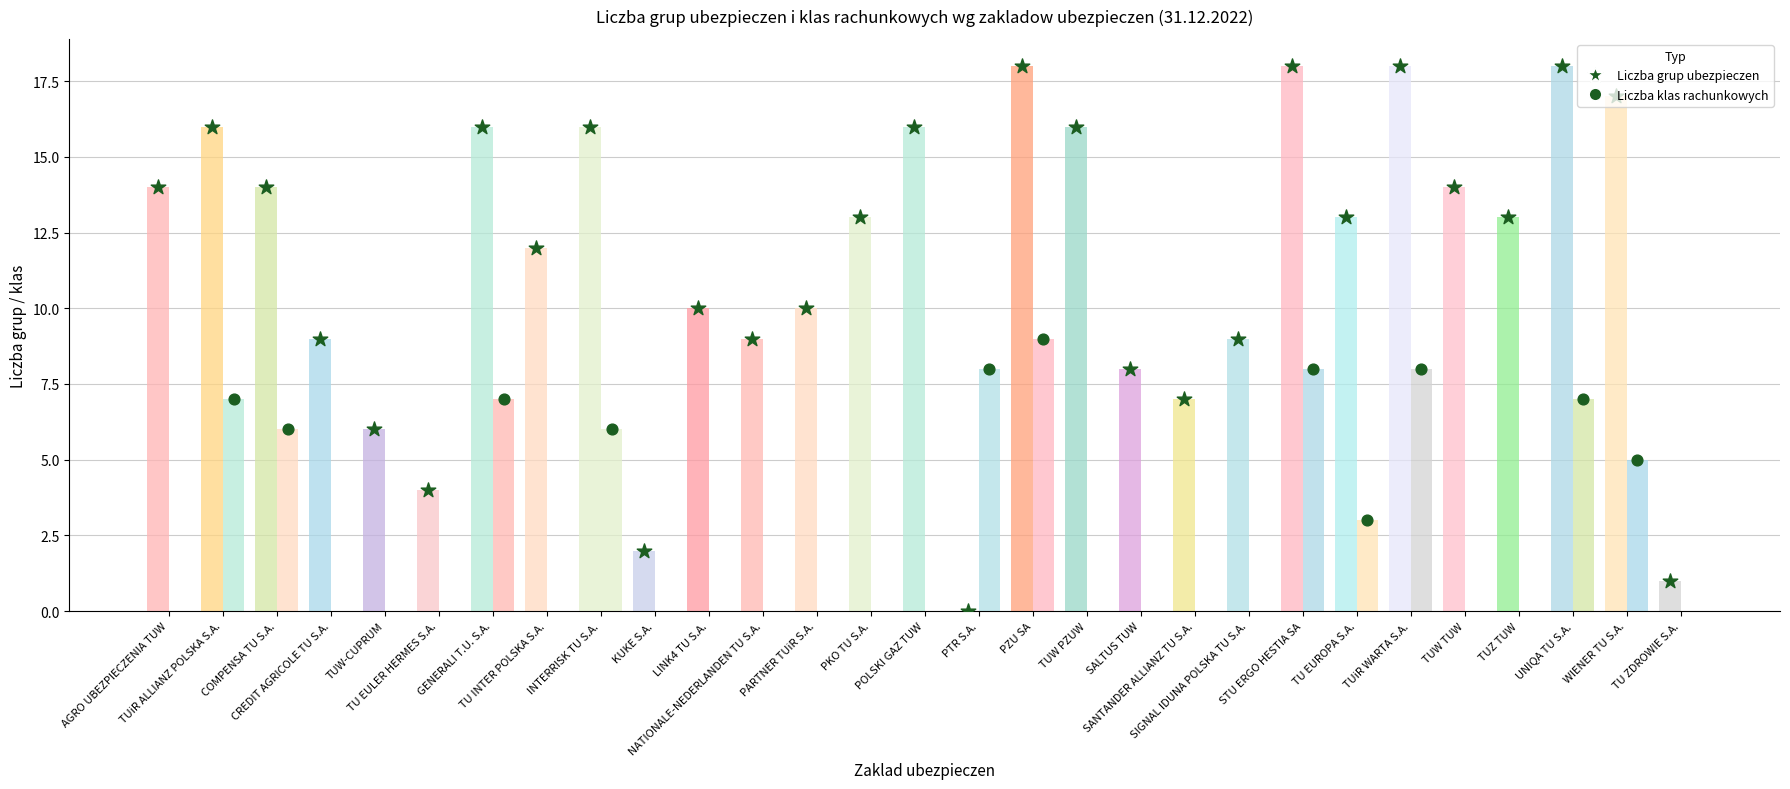

Which series reaches the minimum Y coordinate?

Liczba grup ubezpieczen